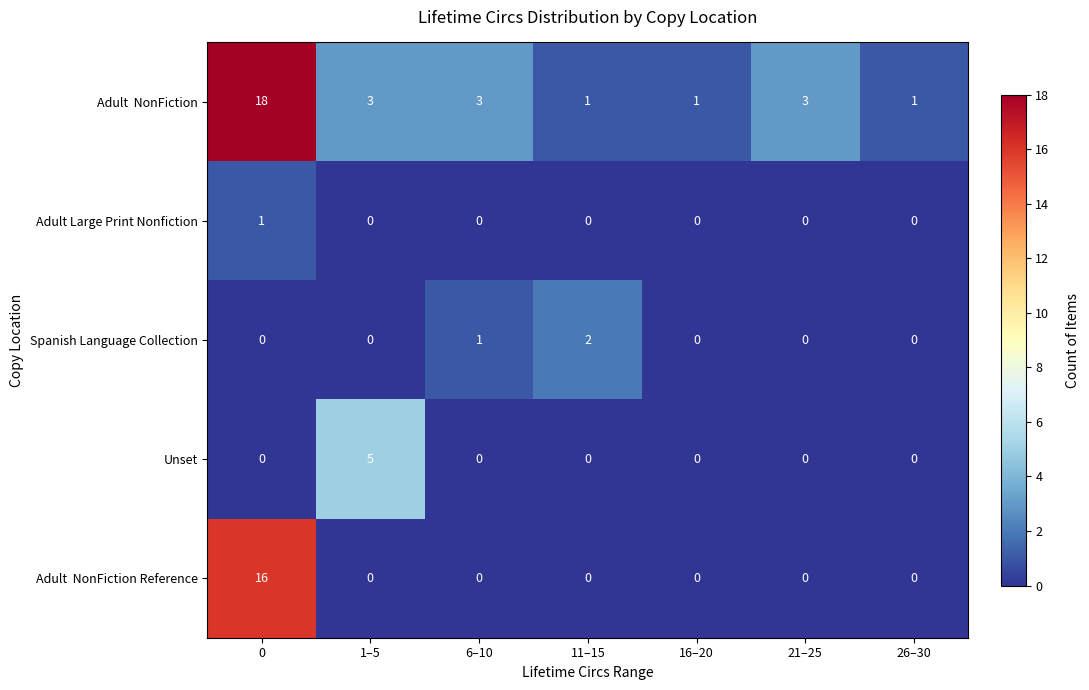

The value of Unset at 21–25 is 2. True or false?

False